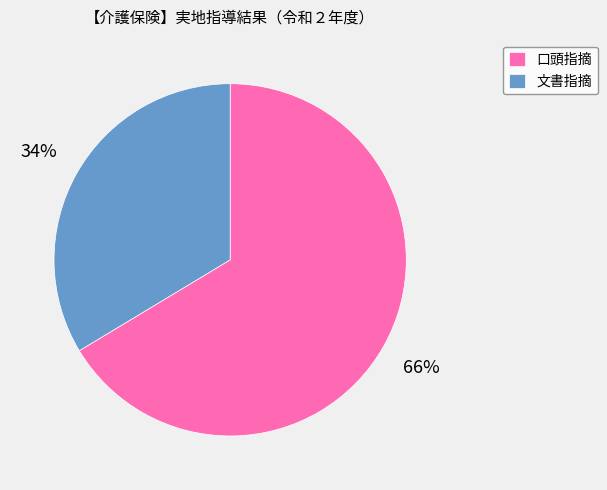

To the nearest percent, what is the average slice percentage?

50%